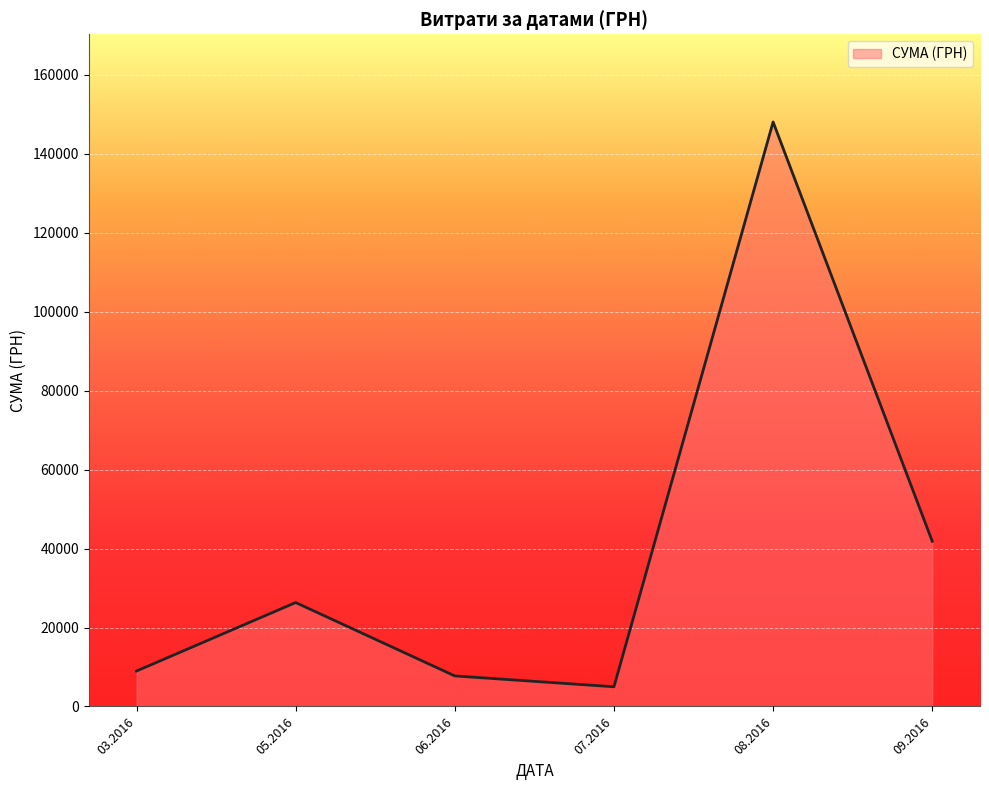

Does the chart display data point markers on the line(s)?

No